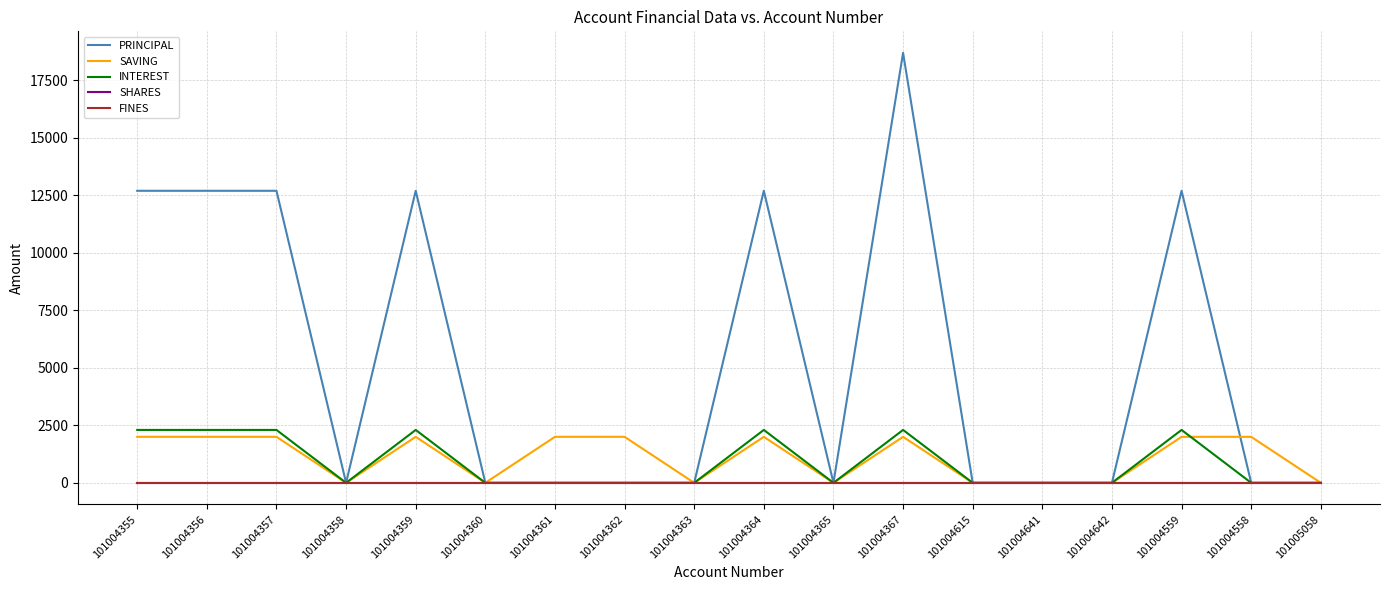

What is the spread (max minus min) of values at 101004359?

12700